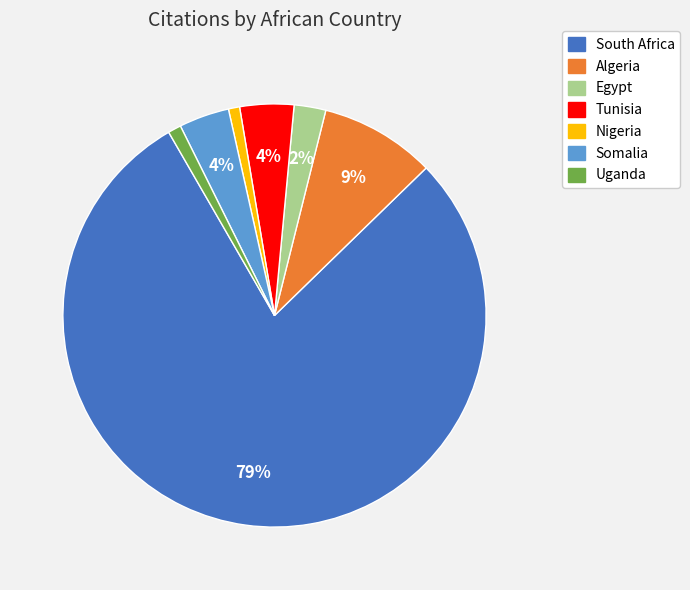

Do Tunisia and Uganda together represent more than half of the pie?

No